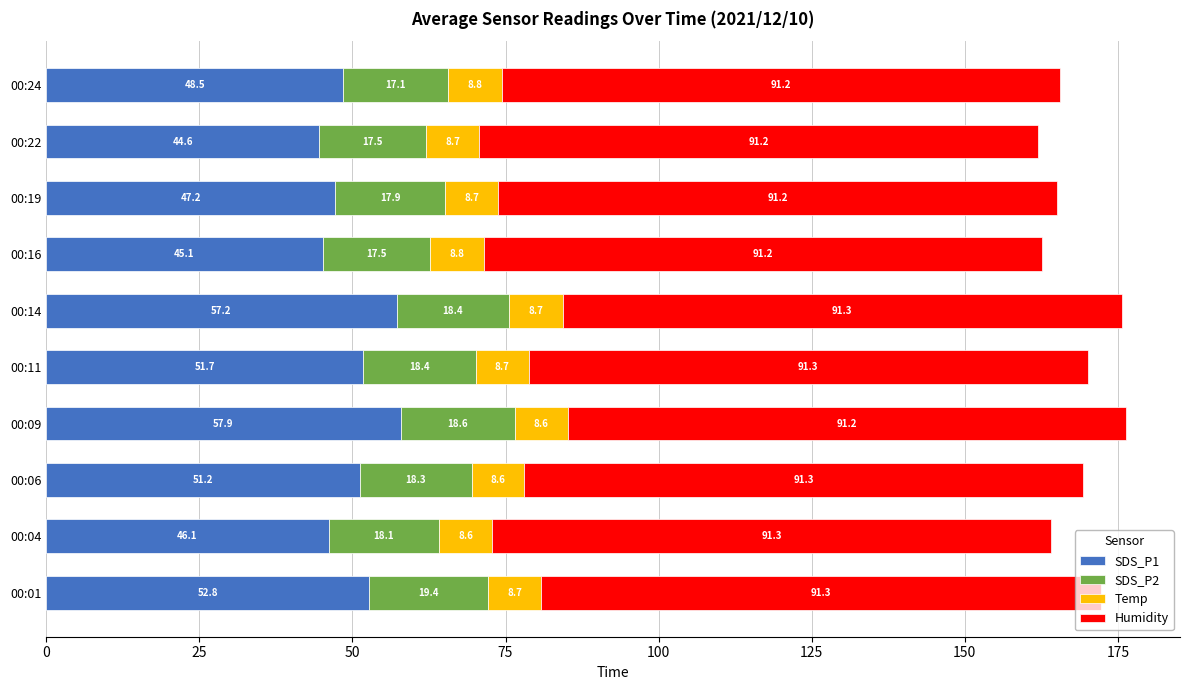

Rank the categories by SDS_P1 value from lowest to highest.

00:22, 00:16, 00:04, 00:19, 00:24, 00:06, 00:11, 00:01, 00:14, 00:09